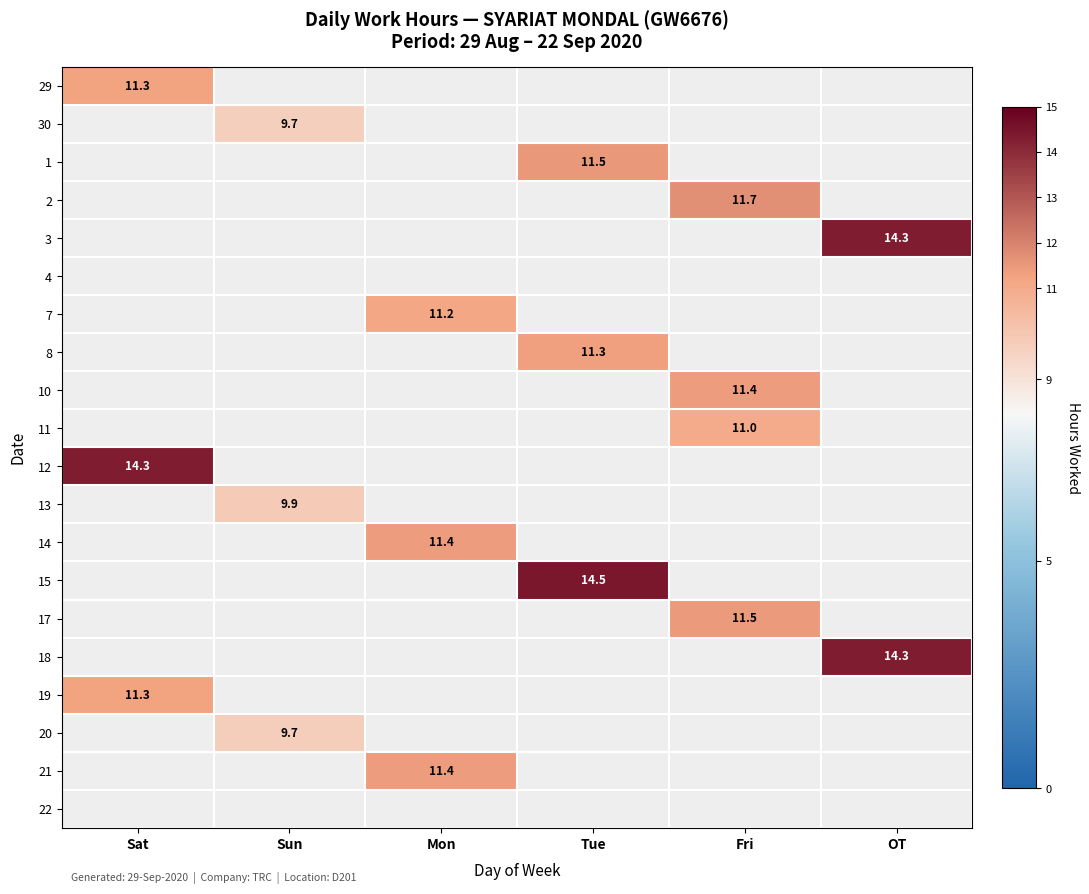

The 18 series shows 14.3 at OT. True or false?

True